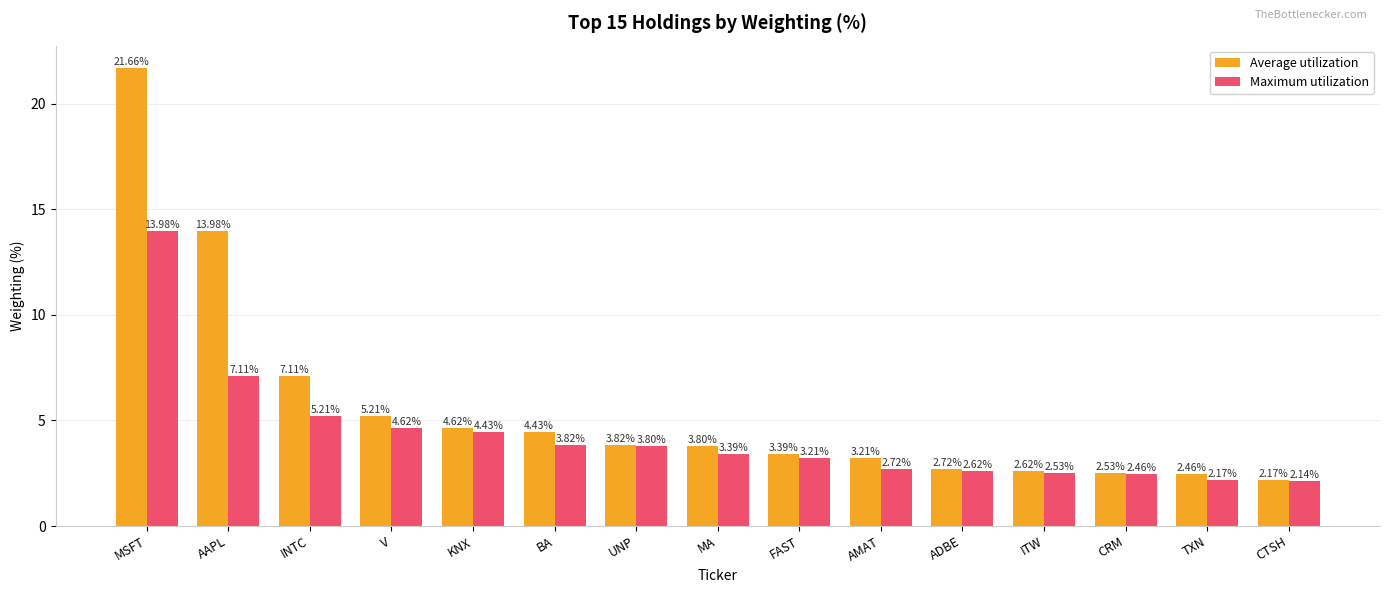

What value does the Maximum utilization series have at MSFT?

14.0